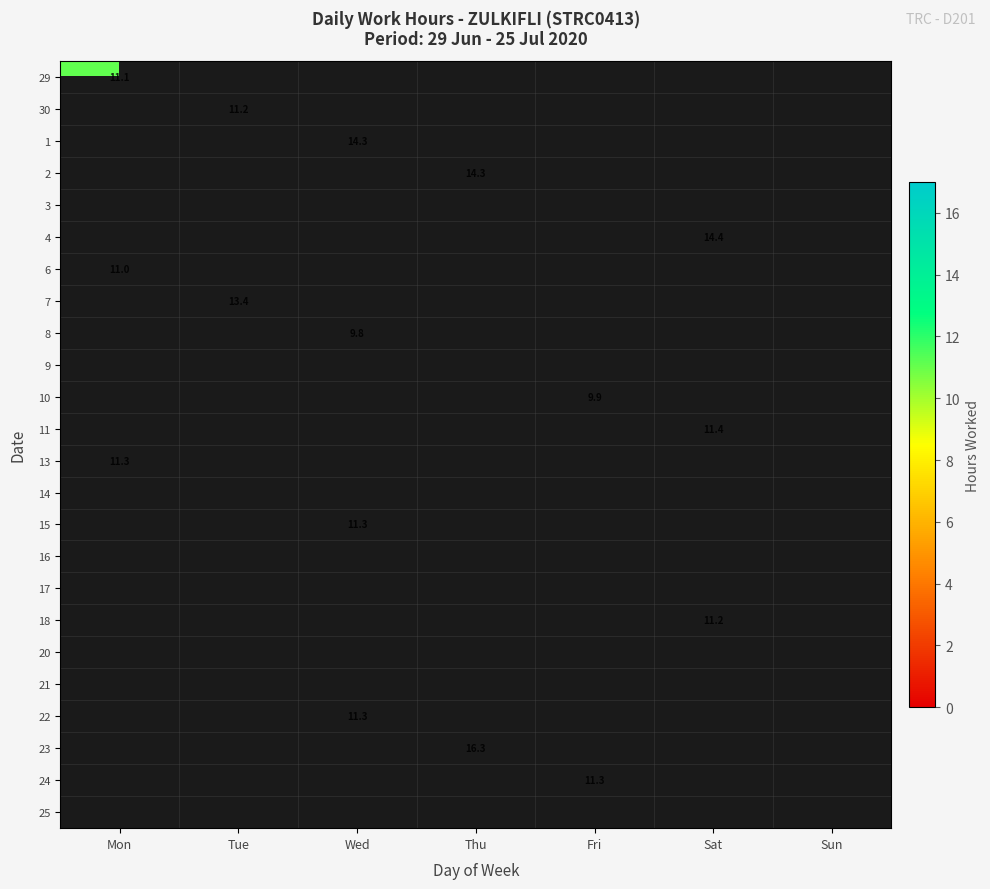

At how many categories does at least one series exceed 2?

6